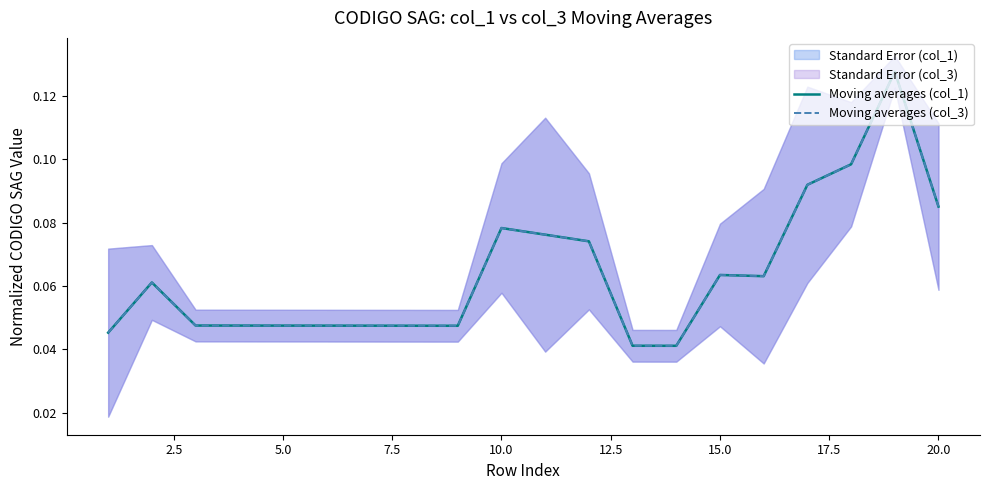

True or false: Moving averages (col_1) has more than 2 interior local peaks.

True